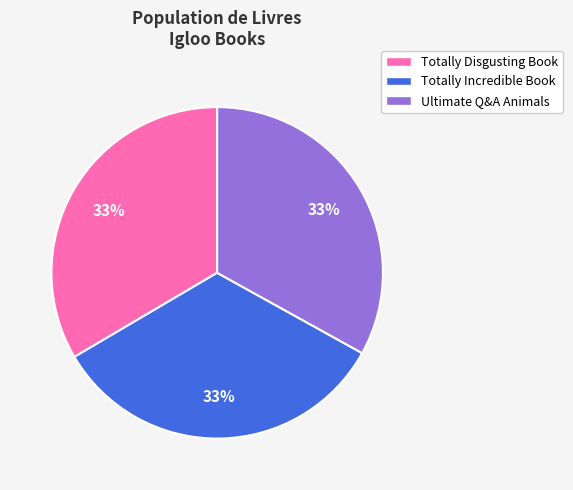

To the nearest percent, what is the average slice percentage?

33%